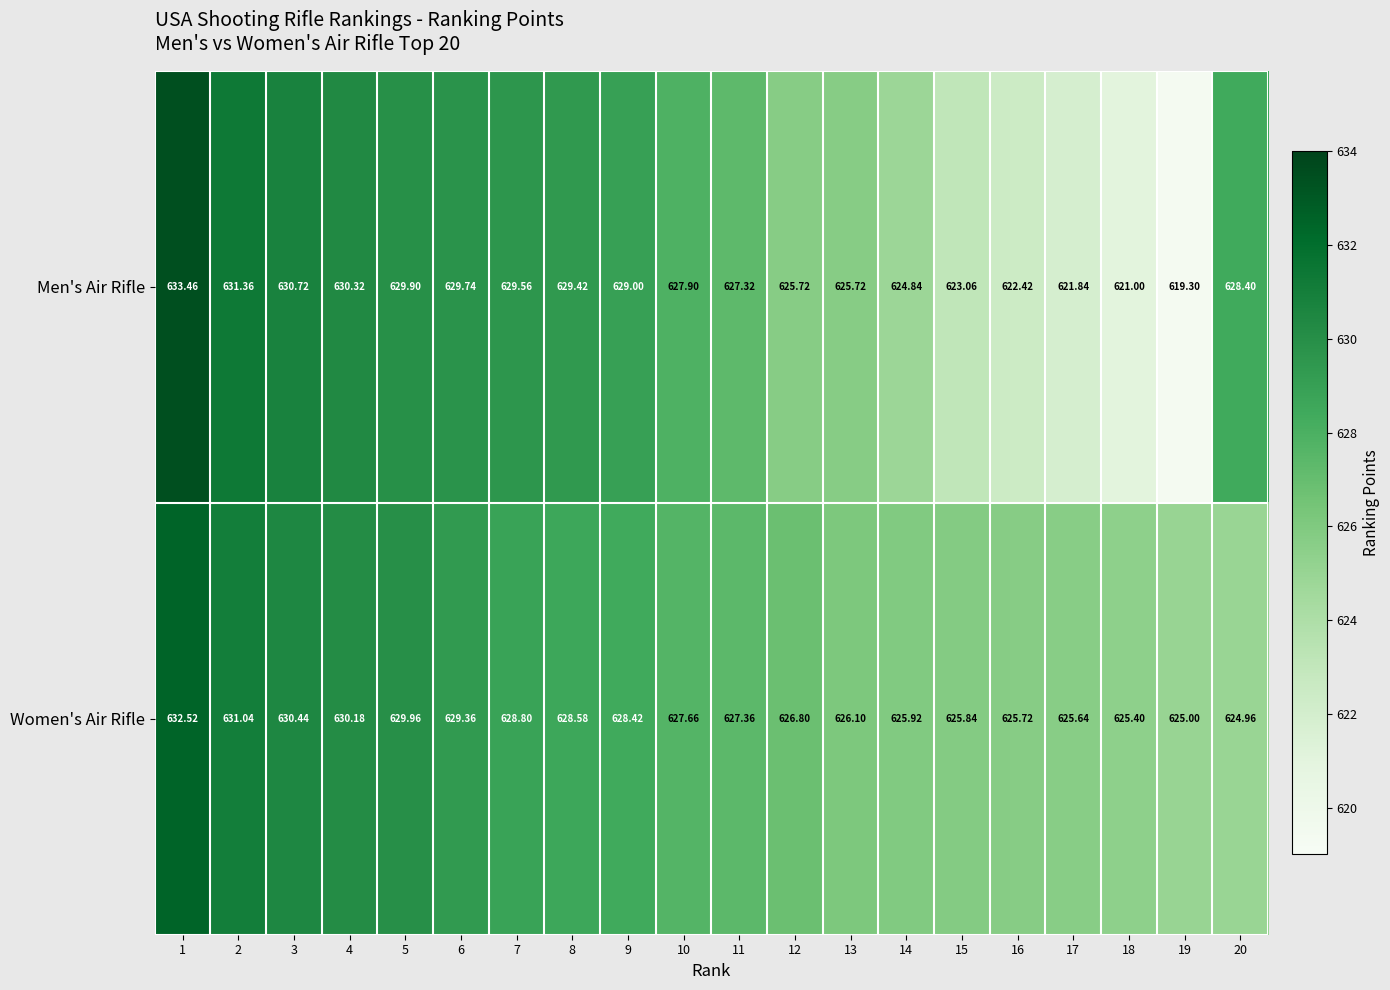

List the series in order of their overall mean, lowest first.

Men's Air Rifle, Women's Air Rifle